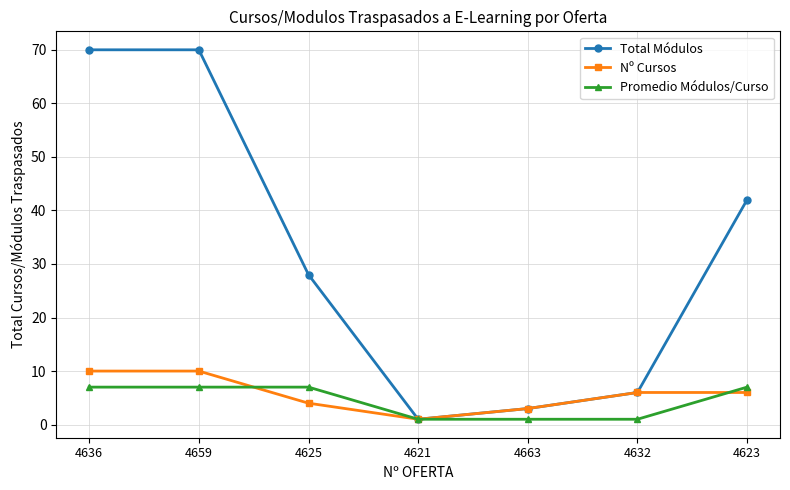

Which series has the widest spread of values?

Total Módulos